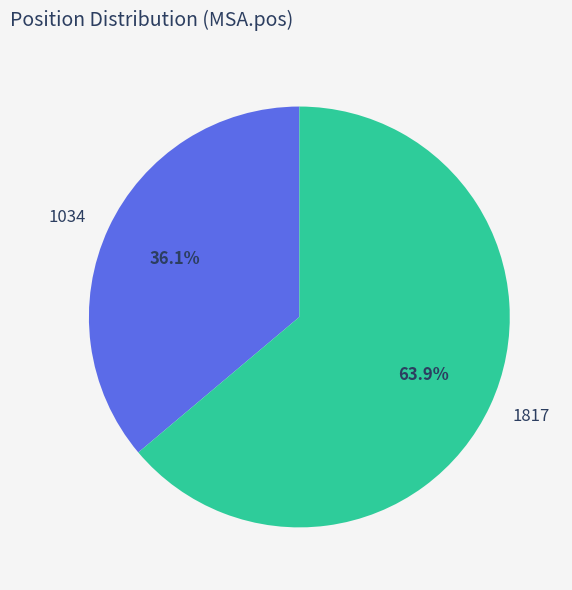

To the nearest percent, what is the difference between the largest and smallest slice percentages?

28%